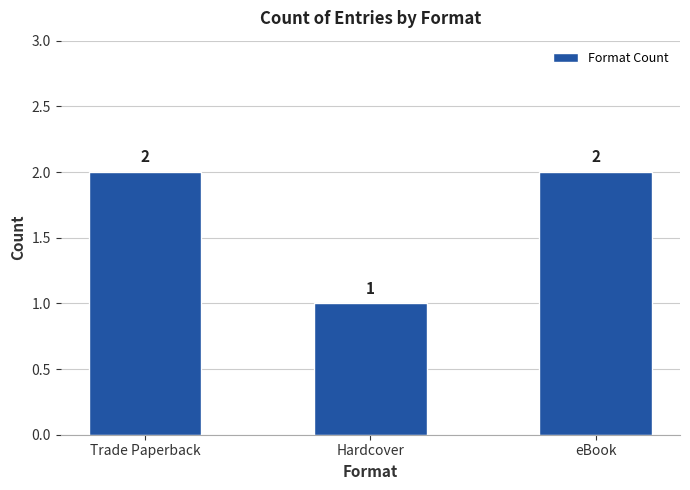

What is the label of the 1st bar from the left?

Trade Paperback